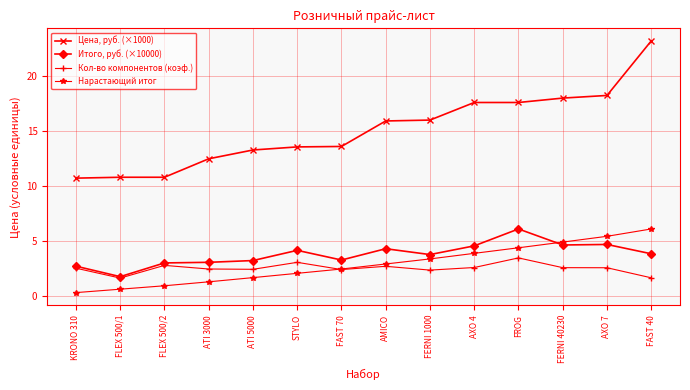

How many times do Итого, руб. (×10000) and Нарастающий итог cross each other?

1